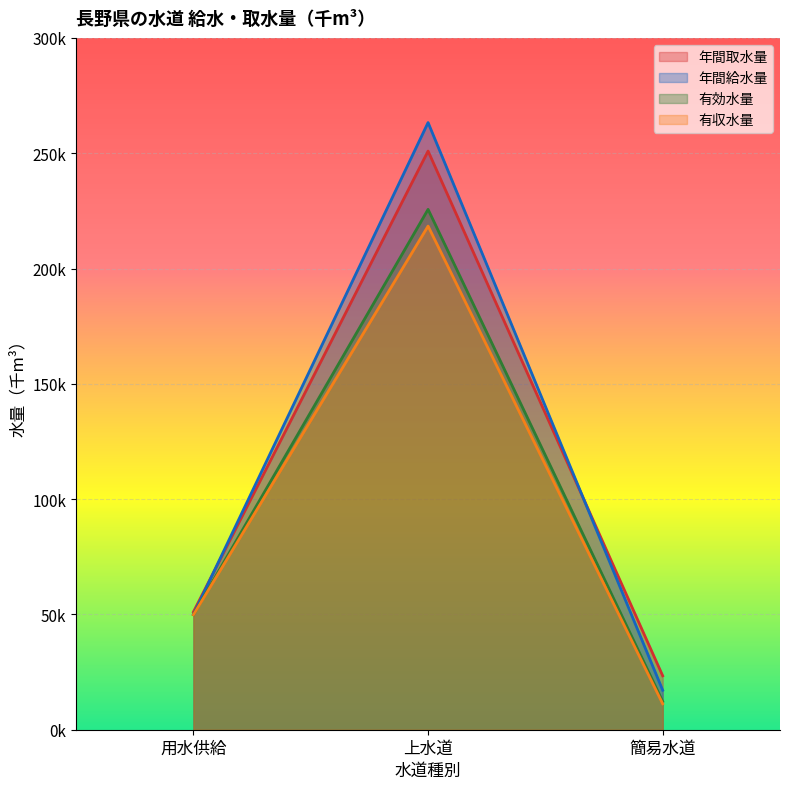

What is the label of the 1st point from the right?

簡易水道